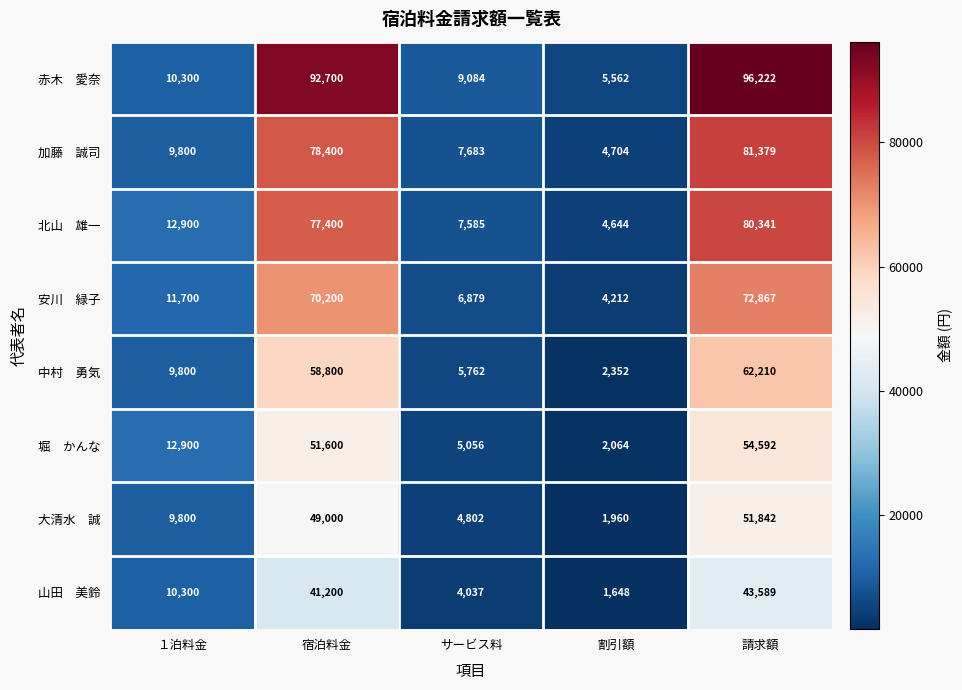

At which category is the sum across all series the highest?

請求額